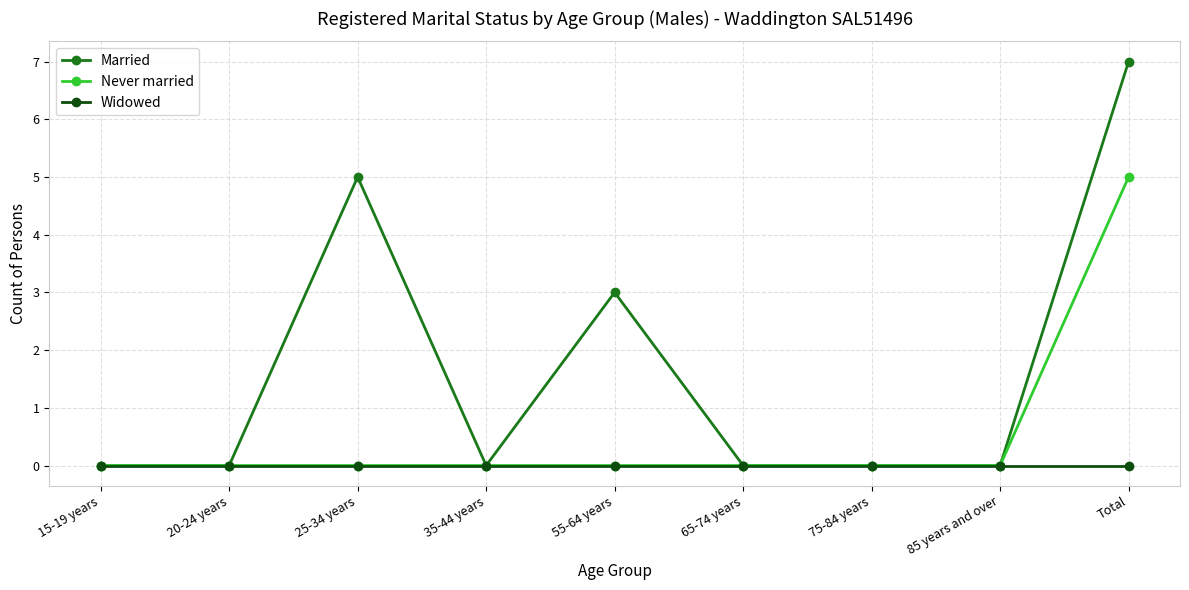

The value of Married at 15-19 years is -5. True or false?

False